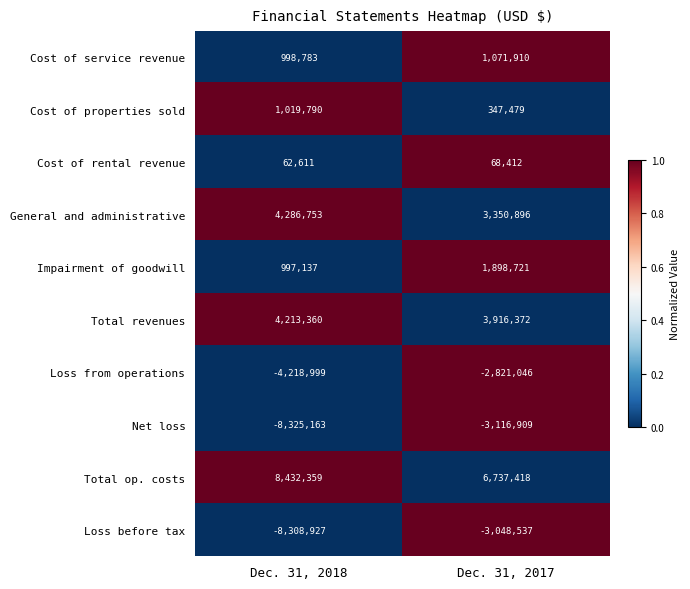

Is it true that Loss before tax equals -3048537 at Dec. 31, 2017?

True